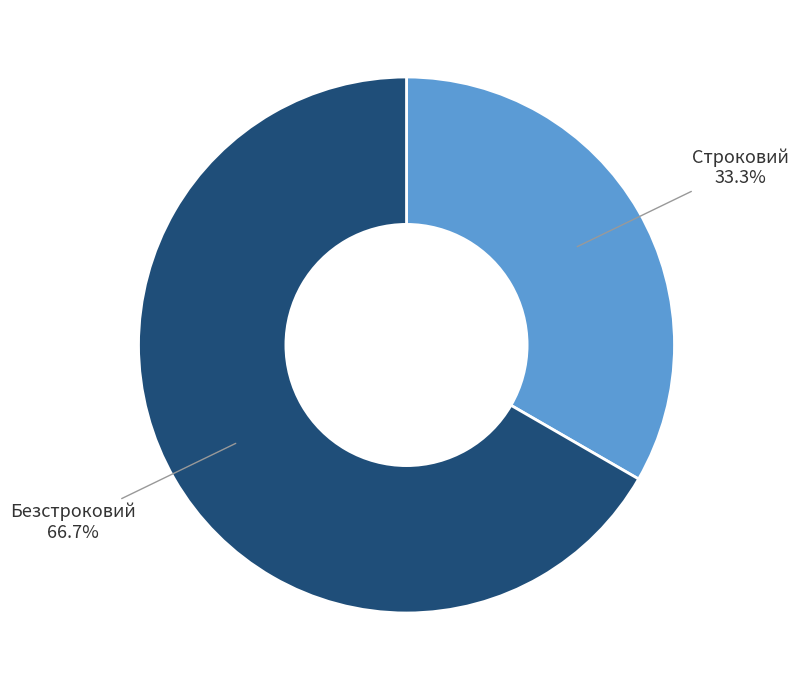

How many slices are in this pie chart?

2